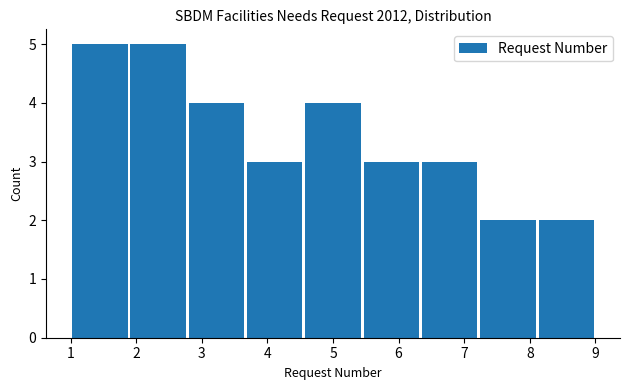

How tall is the bar that spans 4.6 to 5.4 on the x-axis? Neither the bar edges nor the heights are printed on the chart, so give them approximately, as read against the axes.

4